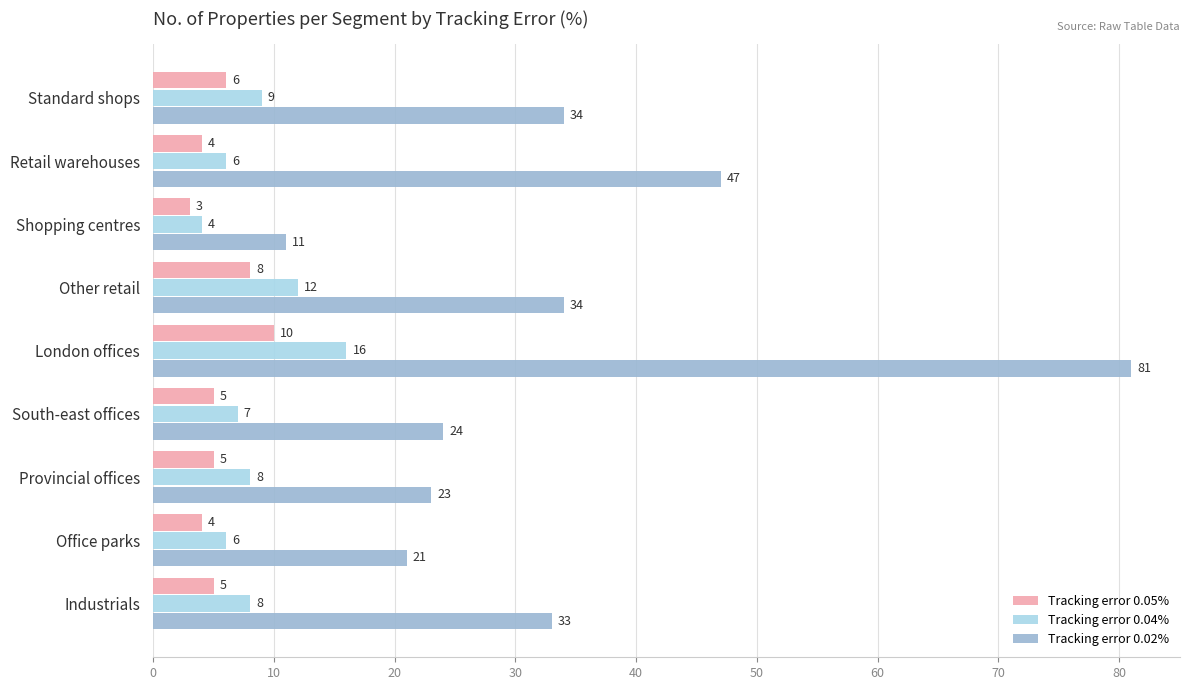

What is the total value across all series at Office parks?

31